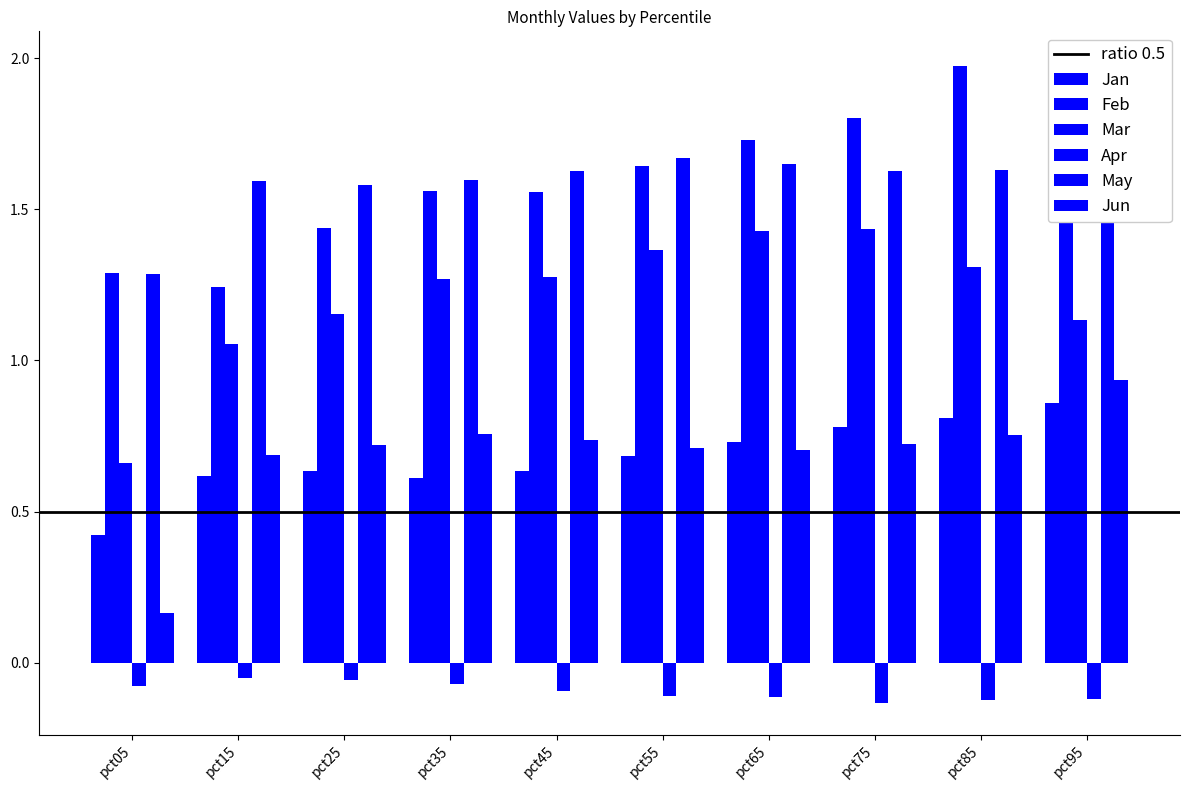

Reading left to right, extract all data points from this chart.

Jan: 0.4	0.6	0.6	0.6	0.6	0.7	0.7	0.8	0.8	0.9
Feb: 1.3	1.2	1.4	1.6	1.6	1.6	1.7	1.8	2.0	1.8
Mar: 0.7	1.1	1.2	1.3	1.3	1.4	1.4	1.4	1.3	1.1
Apr: -0.1	-0.1	-0.1	-0.1	-0.1	-0.1	-0.1	-0.1	-0.1	-0.1
May: 1.3	1.6	1.6	1.6	1.6	1.7	1.6	1.6	1.6	2.0
Jun: 0.2	0.7	0.7	0.8	0.7	0.7	0.7	0.7	0.8	0.9